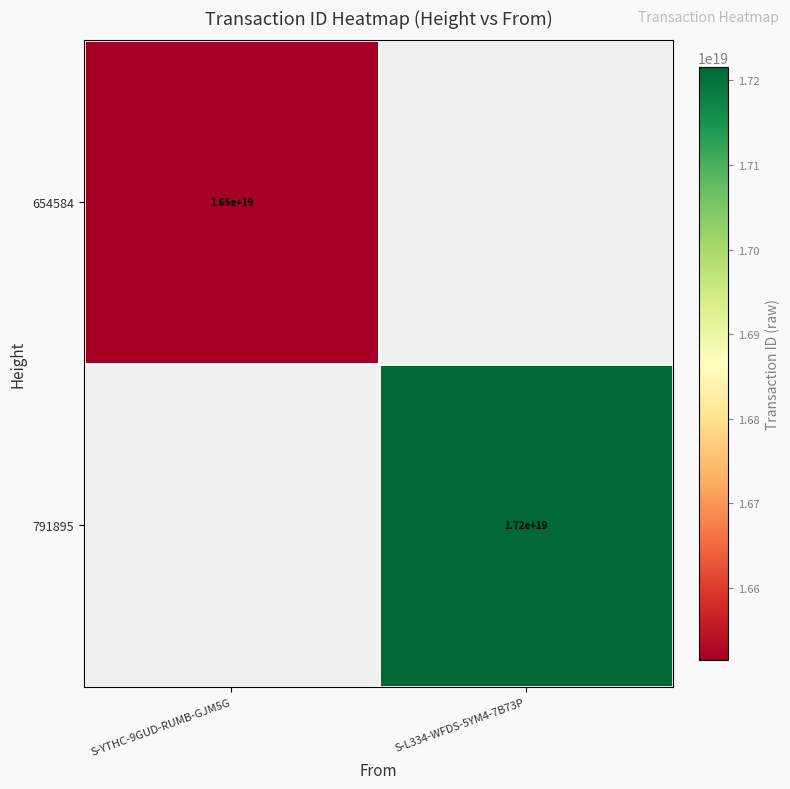

What is the minimum value shown in the chart?

16515063407797082112.0